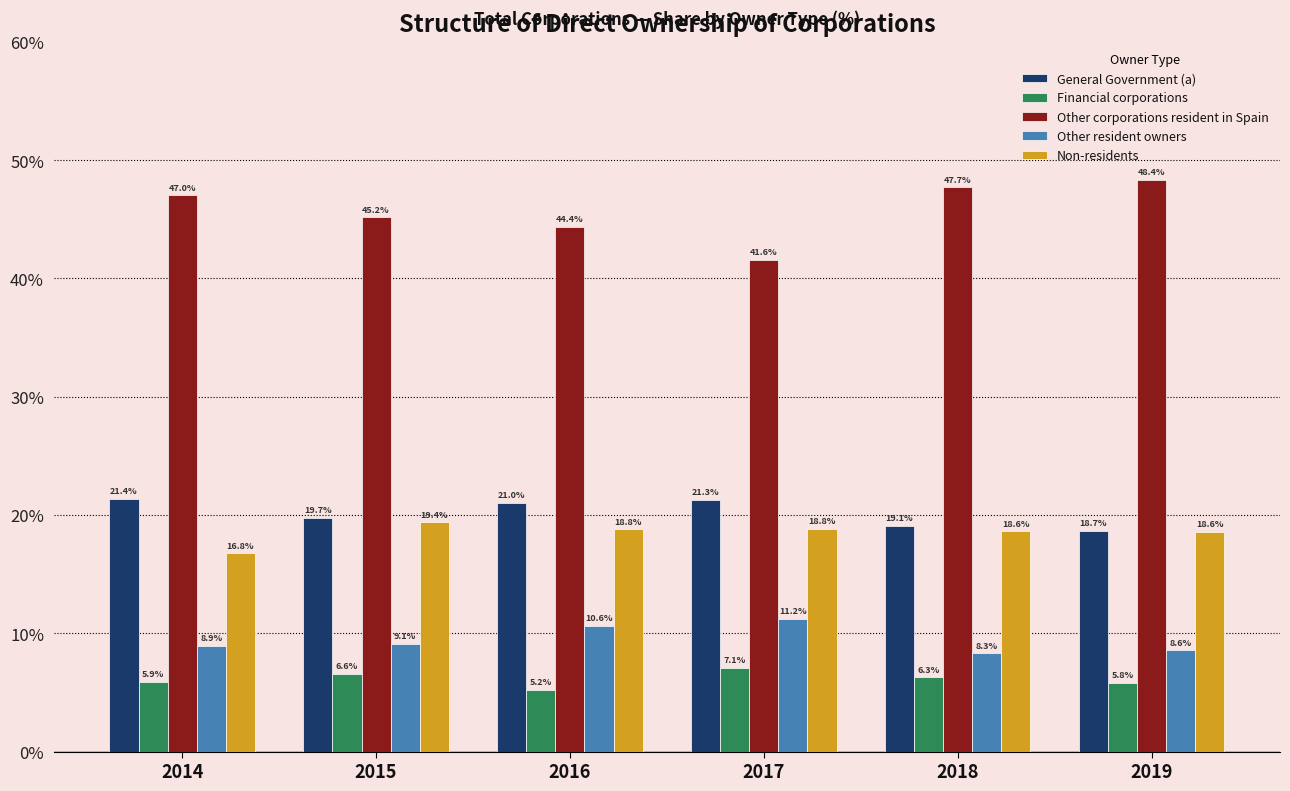

Between 2015 and 2018, which series saw the biggest shift?

Other corporations resident in Spain